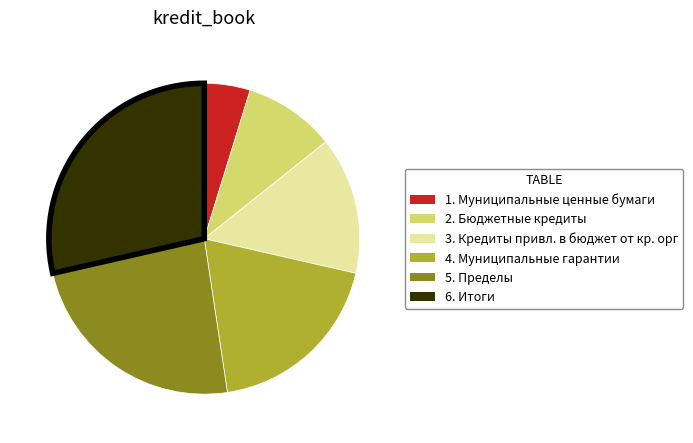

The 5. Пределы slice represents 24% of the pie. True or false?

True